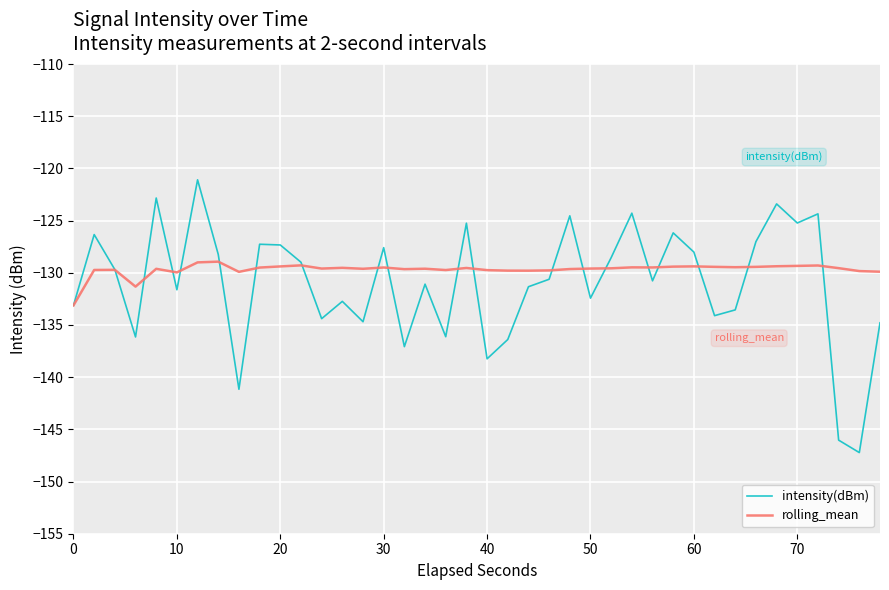

Rank the series by their maximum value, from highest to lowest.

intensity(dBm), rolling_mean